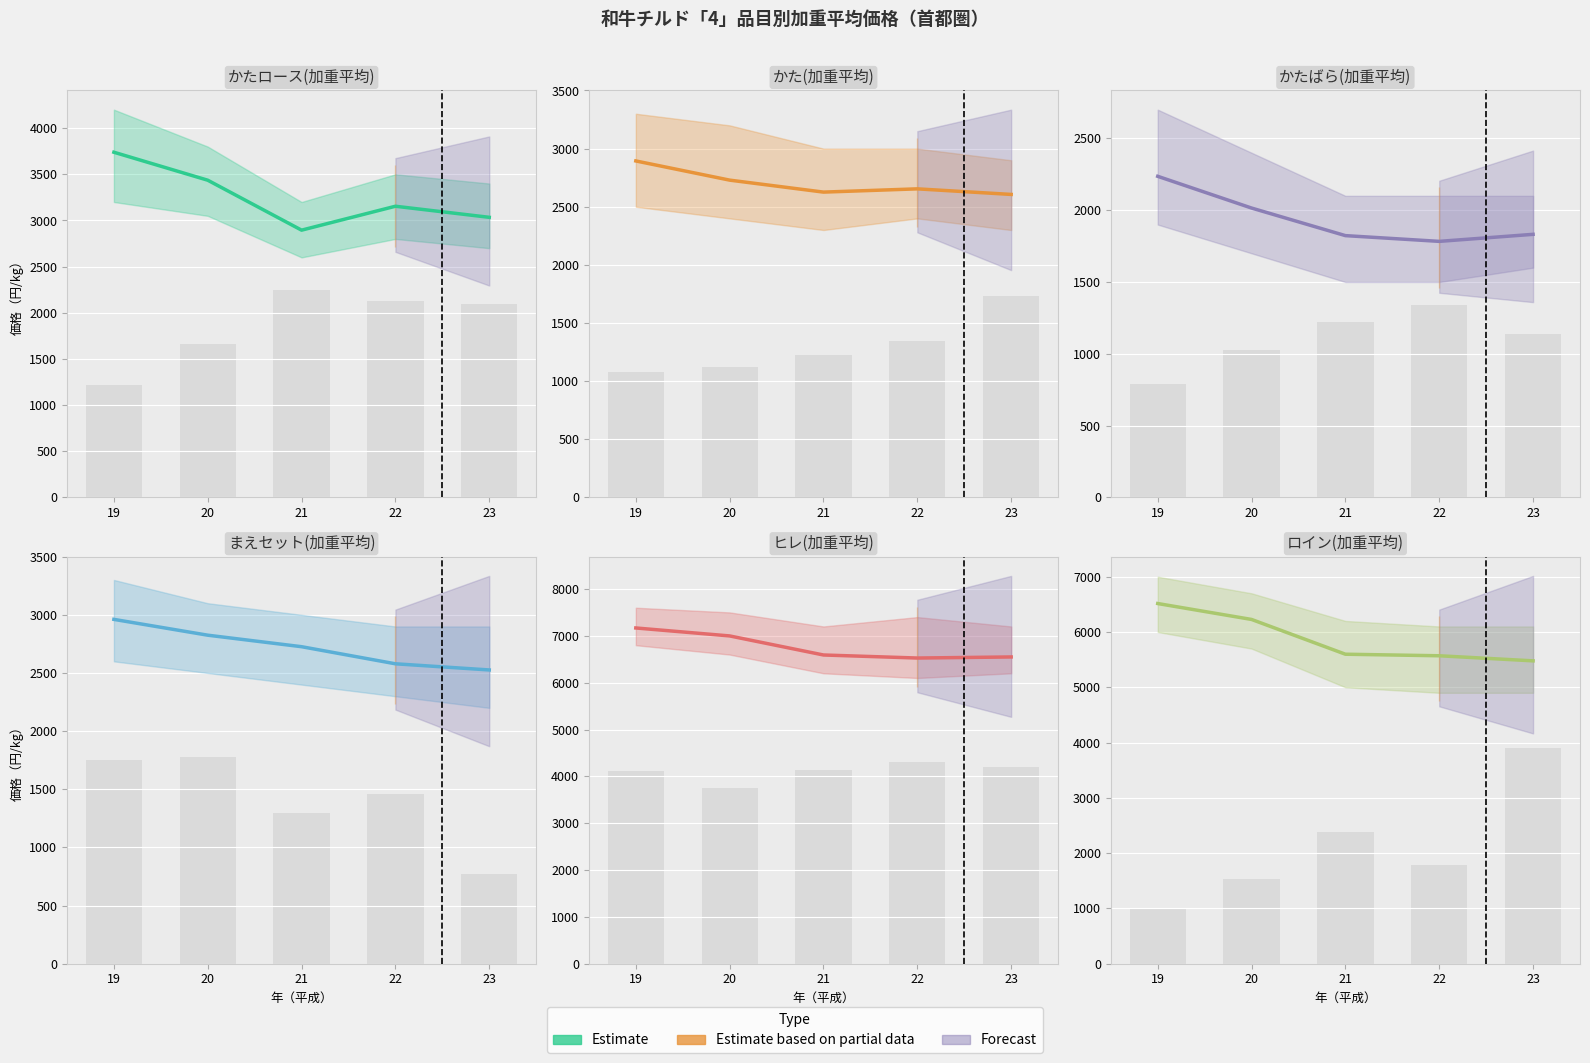

The value of かた(加重平均) at 23 is 780. True or false?

False